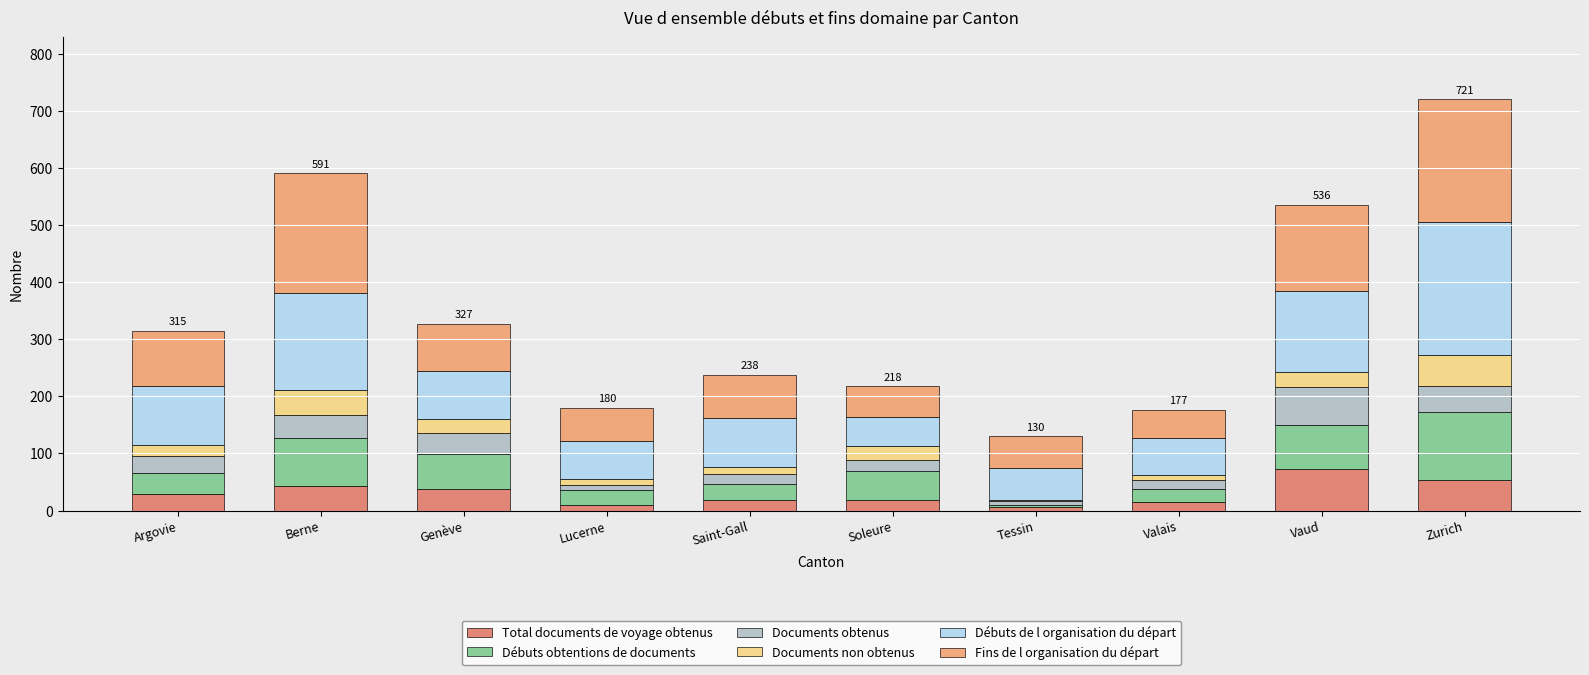

At which category is the sum across all series the highest?

Zurich